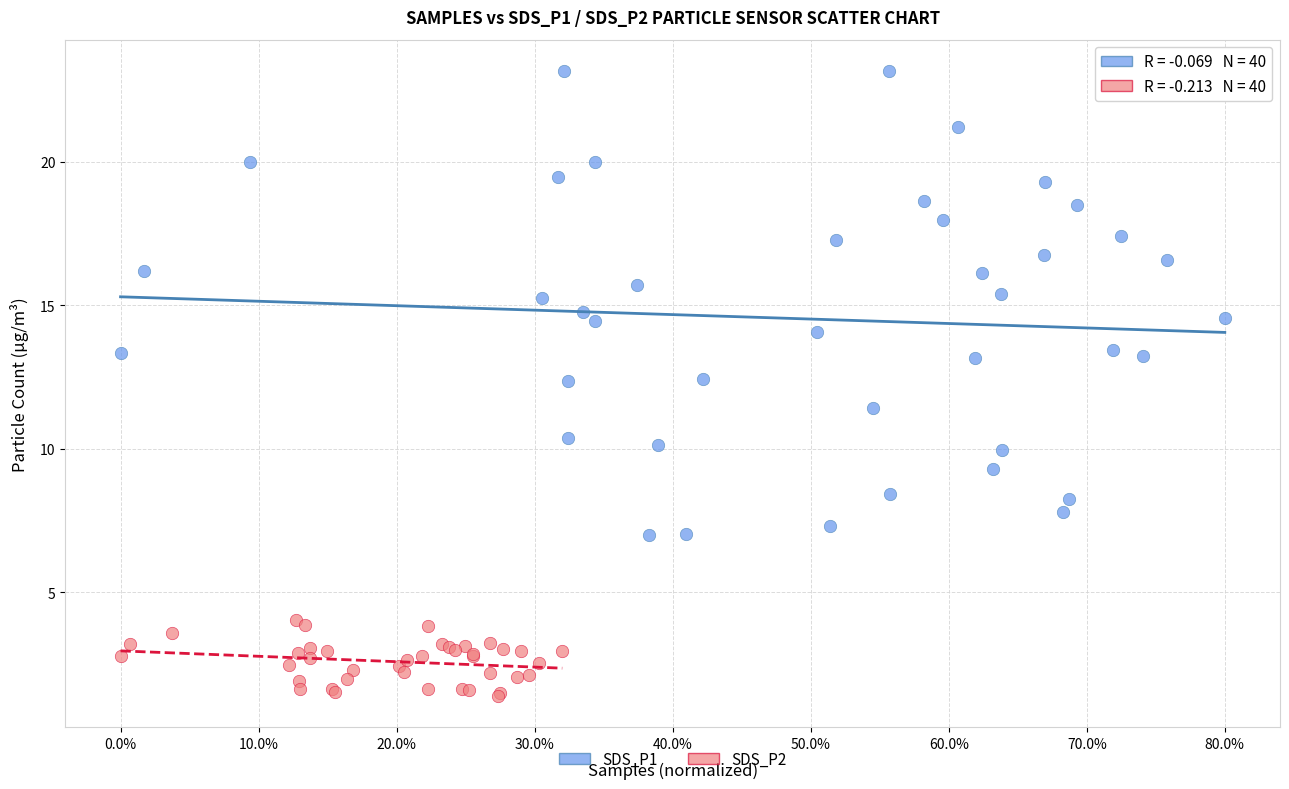

Which series contains the lowest Y value?

SDS_P2